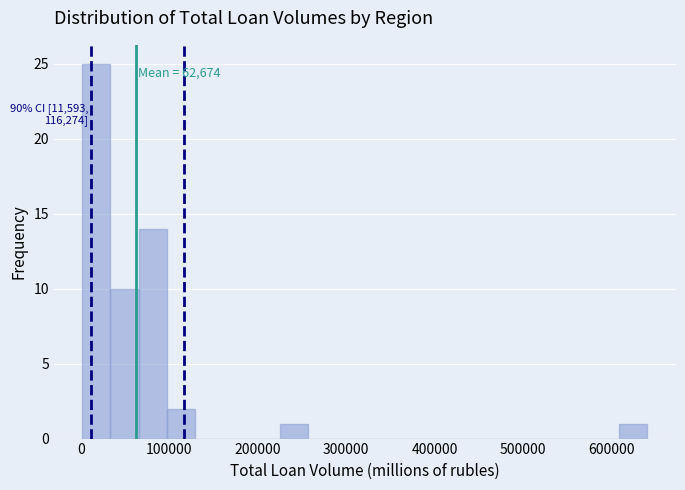

Around what value on the x-axis is the tallest bar? Give the approximate position of its centre, as read against the axis.

20000